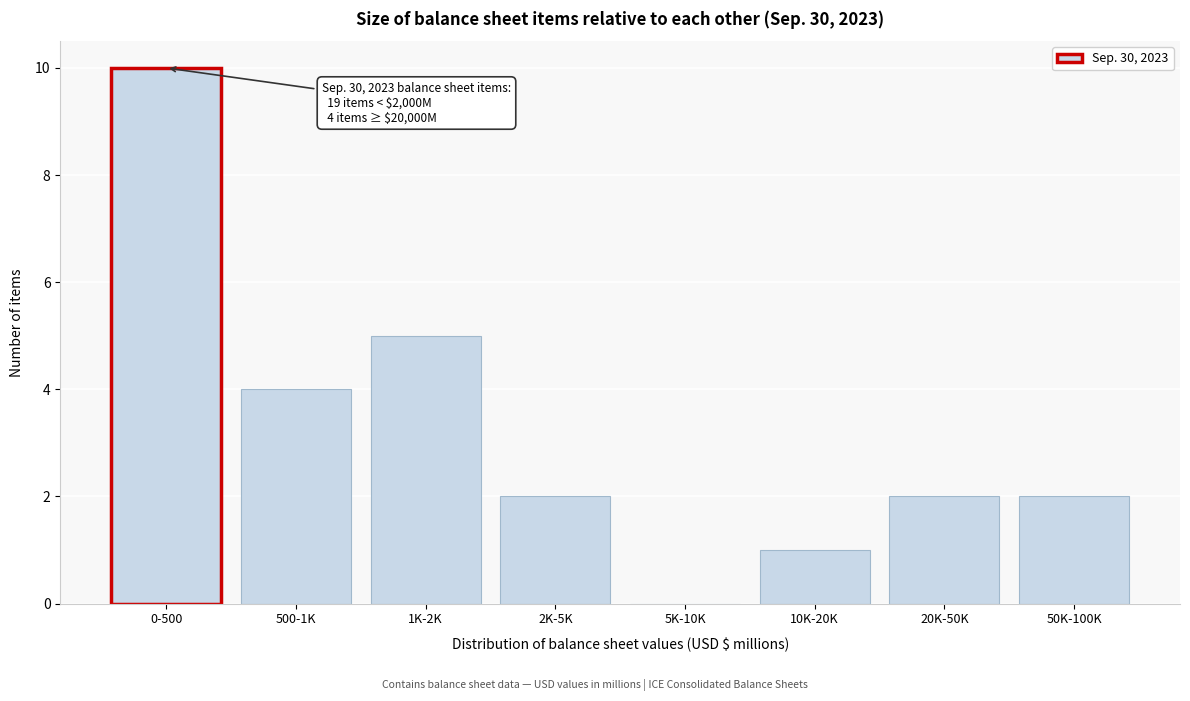

Reading right to left, list all the values displayed in this chart.

50K-100K=2	20K-50K=2	10K-20K=1	5K-10K=0	2K-5K=2	1K-2K=5	500-1K=4	0-500=10